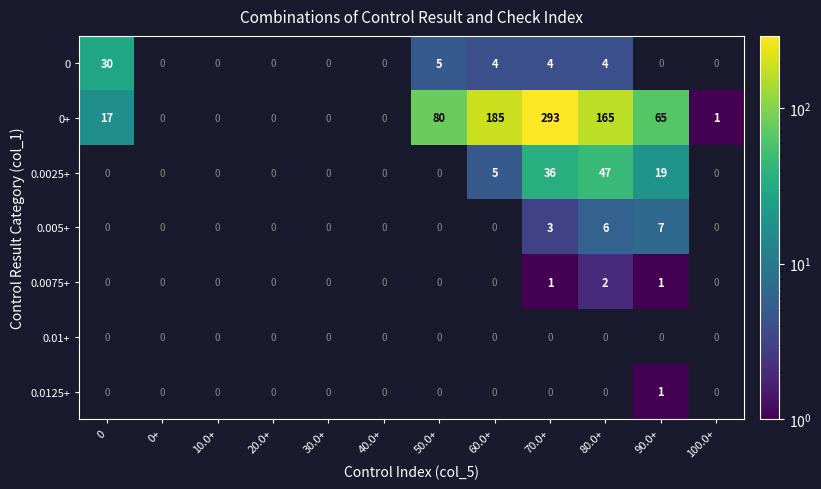

Is it true that 0+ equals 65 at 90.0+?

True